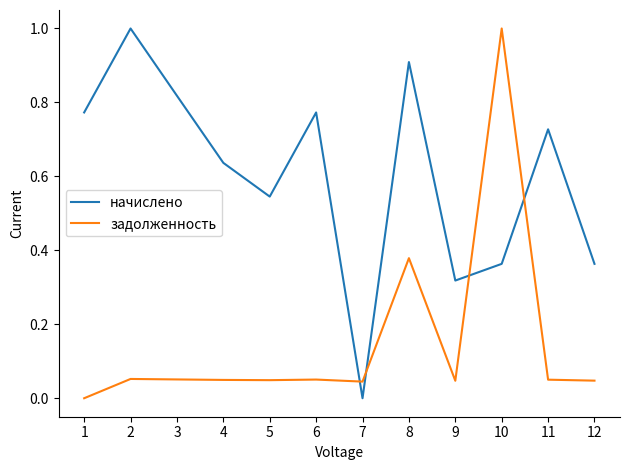

At which label does начислено reach its minimum?

7